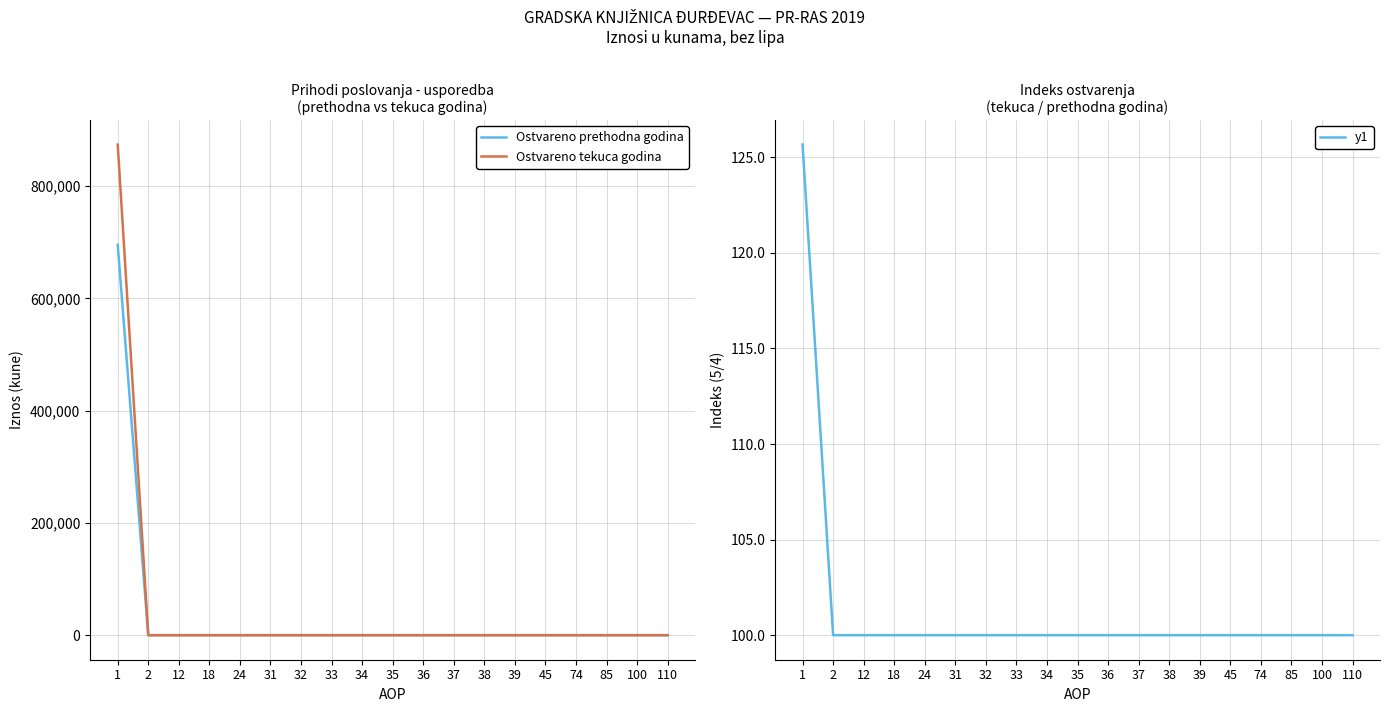

After their last crossing, which series has the higher values: y1 or Ostvareno tekuca godina?

y1